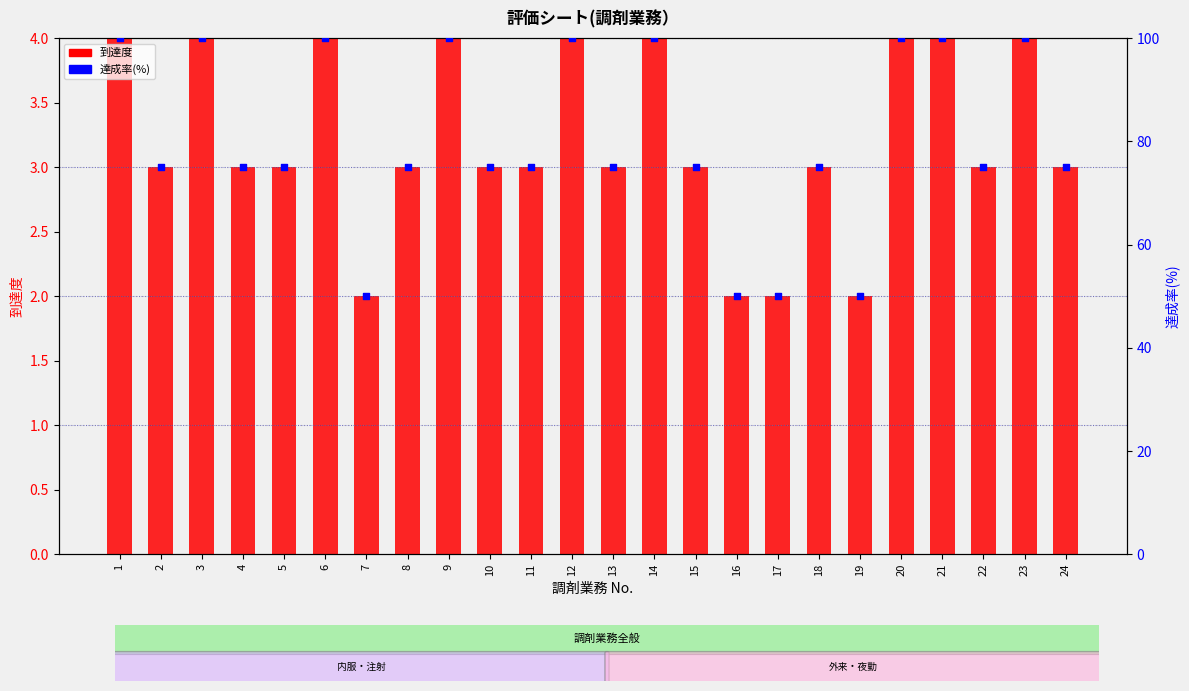

What is the total value across all series at 11?

78